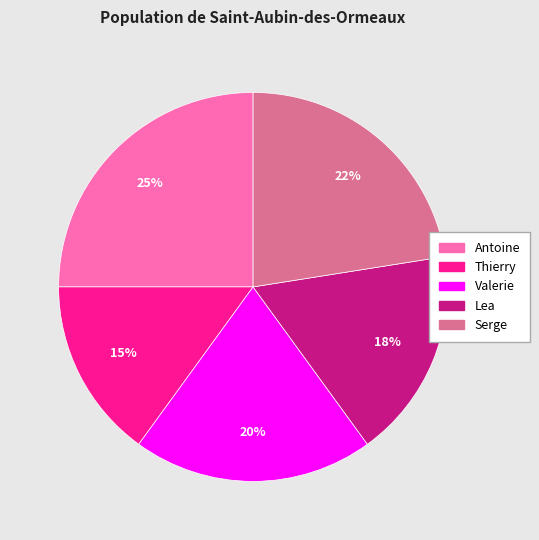

What percentage is the Valerie slice, to the nearest percent?

20%